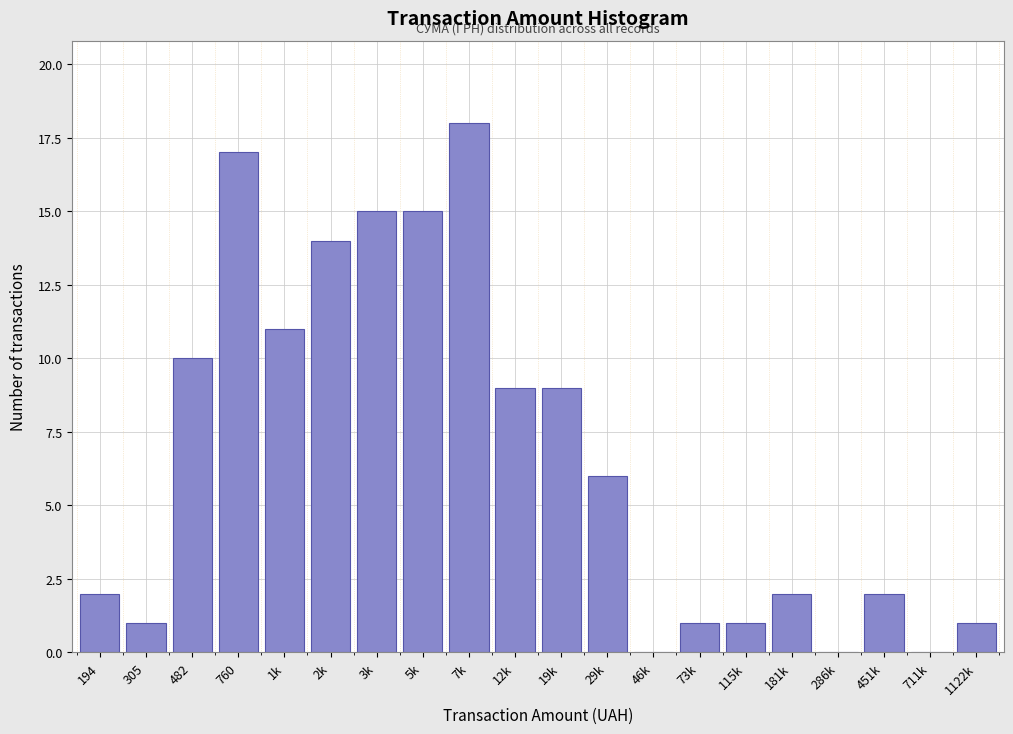

Reading left to right, list all the values displayed in this chart.

194=2	305=1	482=10	760=17	1k=11	2k=14	3k=15	5k=15	7k=18	12k=9	19k=9	29k=6	46k=0	73k=1	115k=1	181k=2	286k=0	451k=2	711k=0	1122k=1